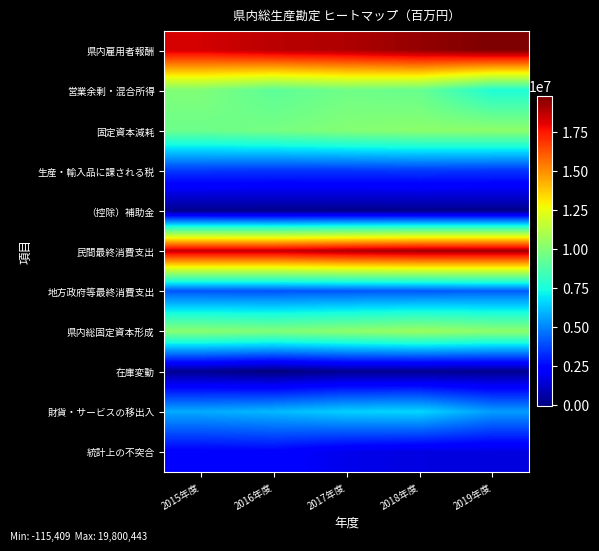

List the series in order of their peak value, highest first.

県内雇用者報酬, 民間最終消費支出, 県内総固定資本形成, 固定資本減耗, 営業余剰・混合所得, 財貨・サービスの移出入, 地方政府等最終消費支出, 生産・輸入品に課される税, 統計上の不突合, 在庫変動, （控除）補助金